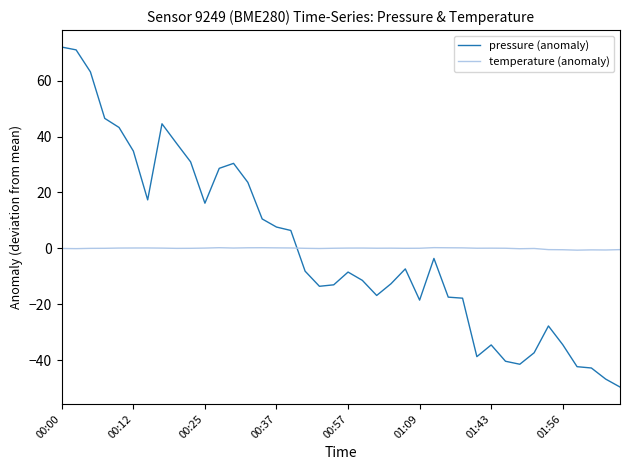

What is the maximum value for pressure (anomaly)?

72.0